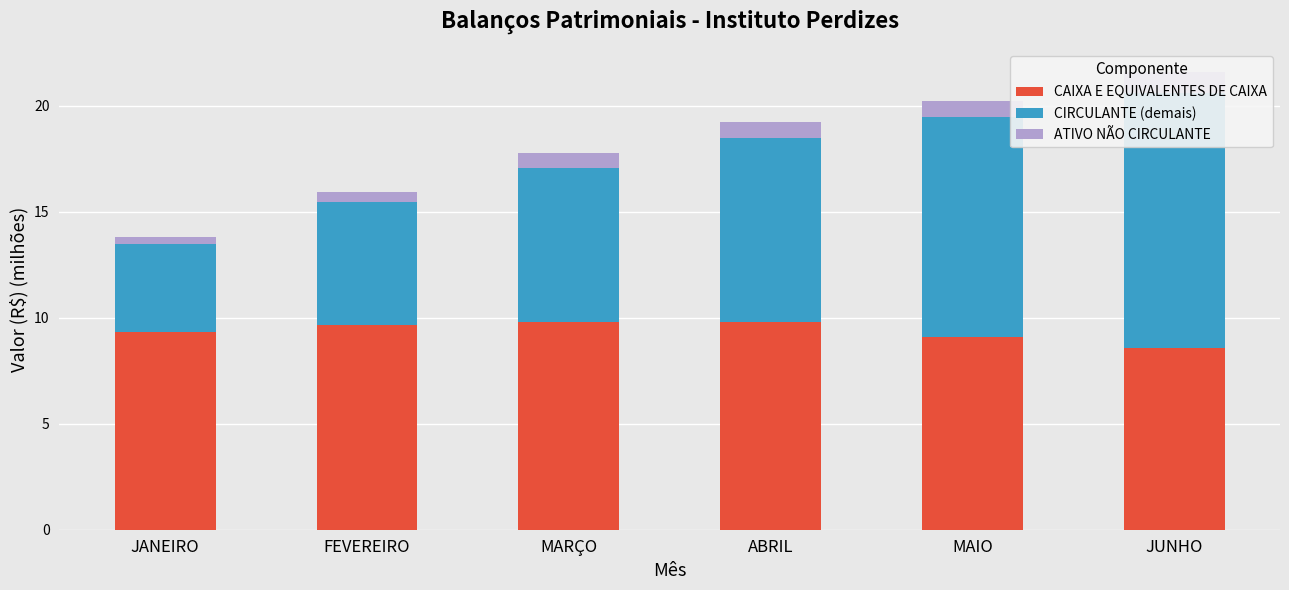

Does the chart contain any negative values?

No